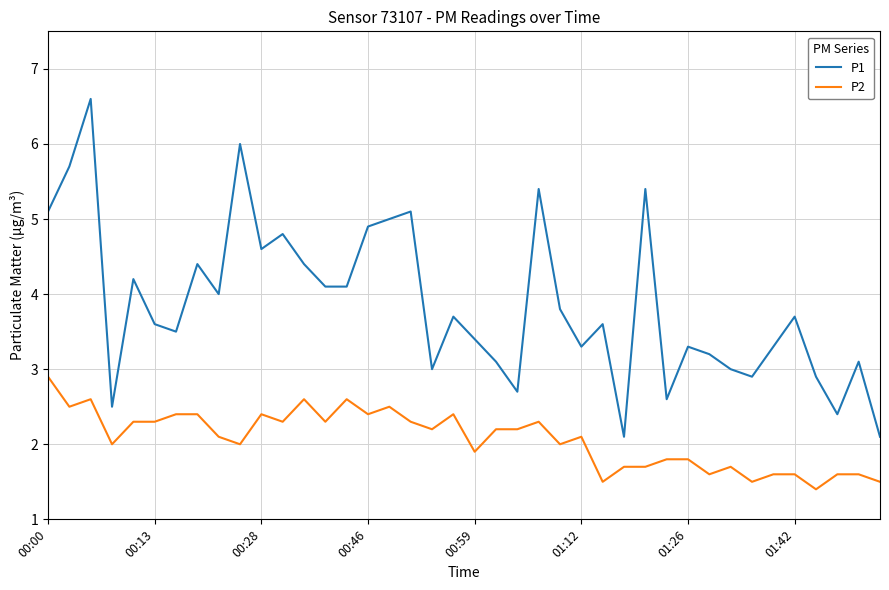

Which series has the largest total across all categories?

P1